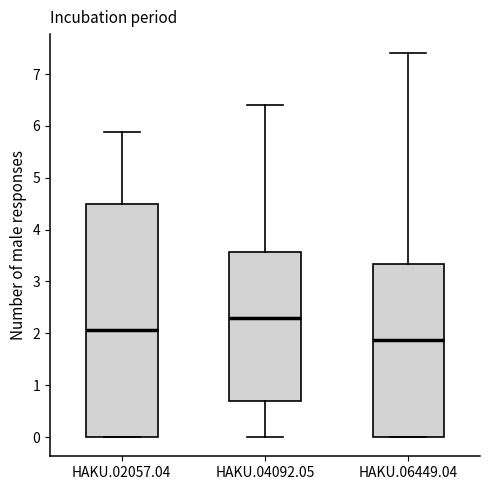

Comparing the boxes themselves (not the whiskers), which one is the tallest?

HAKU.02057.04